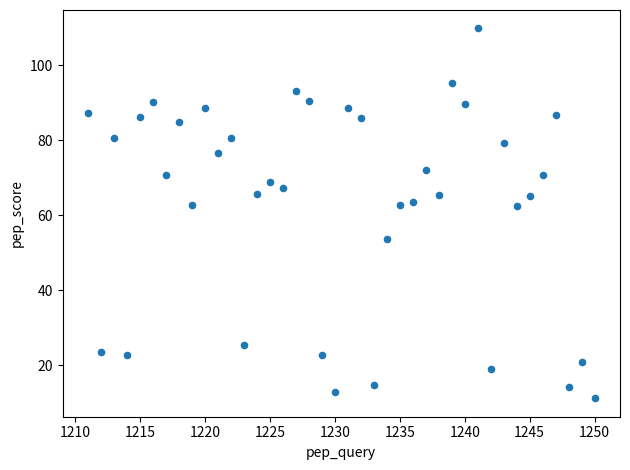

What is the range of X values (max minus min)?

39.0